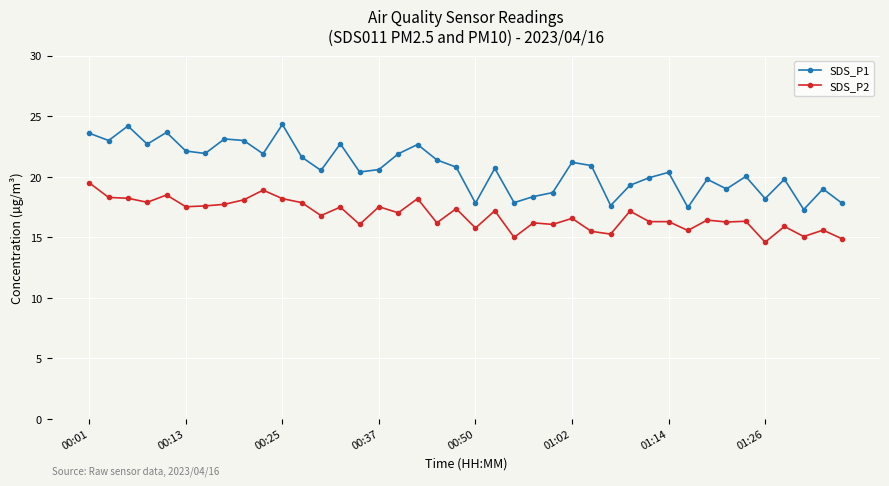

What are all the series names shown in the legend?

SDS_P1, SDS_P2